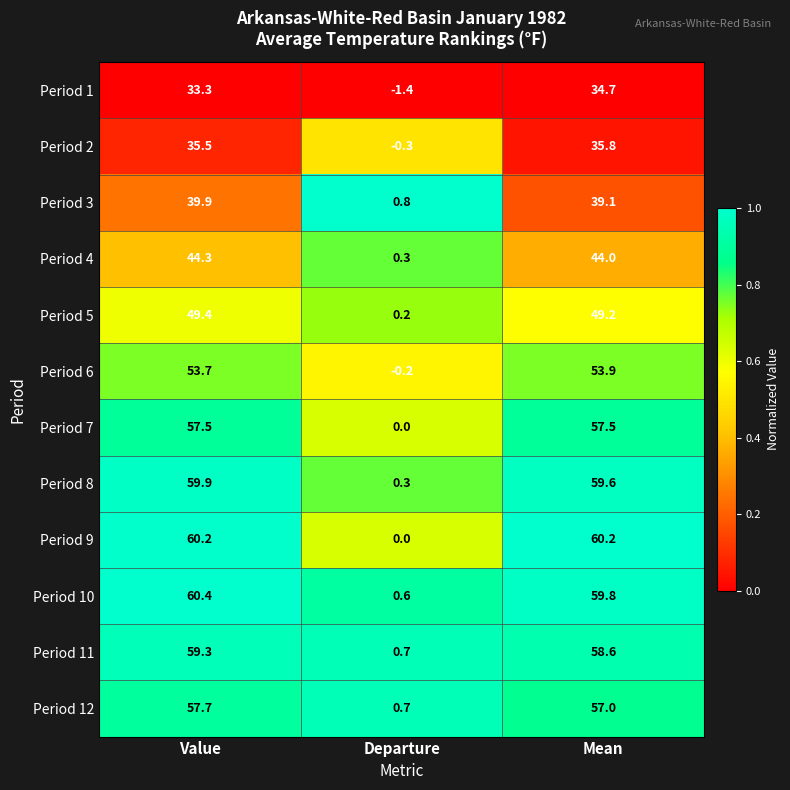

Which series has the largest total across all categories?

Period 10